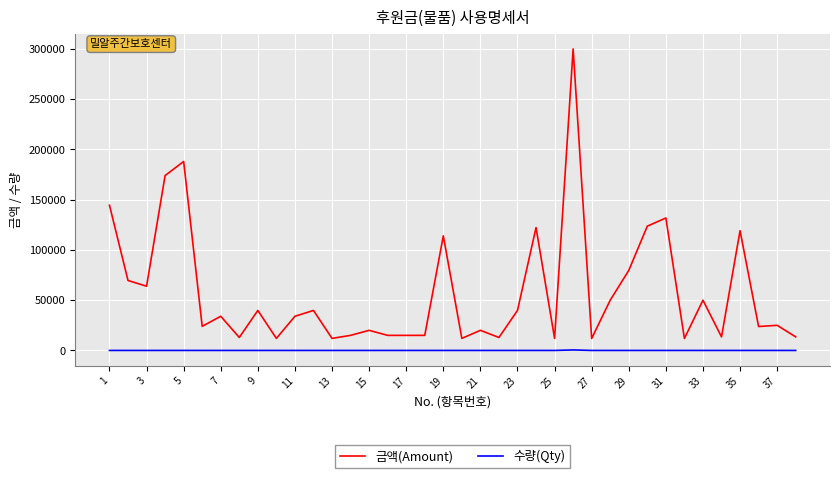

Which series has the largest total across all categories?

금액(Amount)